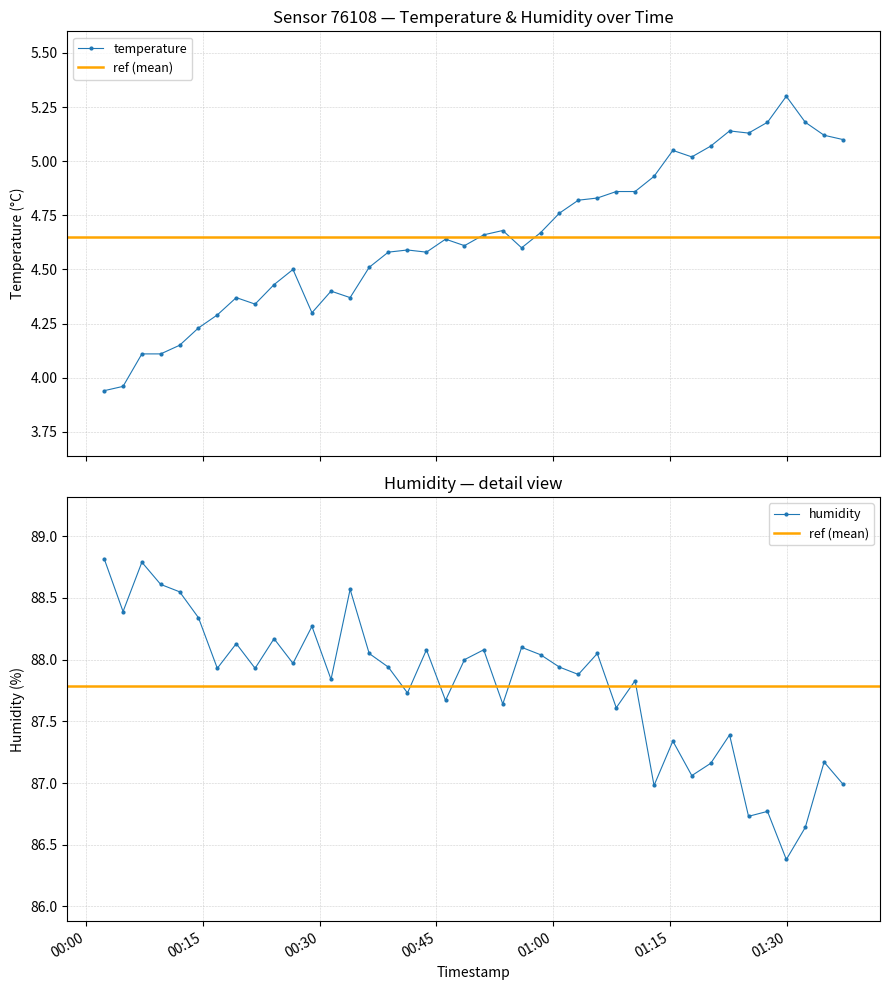

What is the label of the 15th point from the right?

2022-12-20T01:03:13